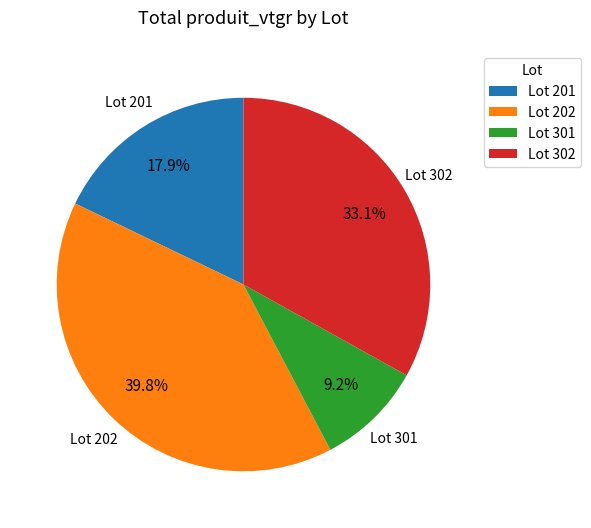

Is the sum of Lot 301 and Lot 201 greater than half?

No